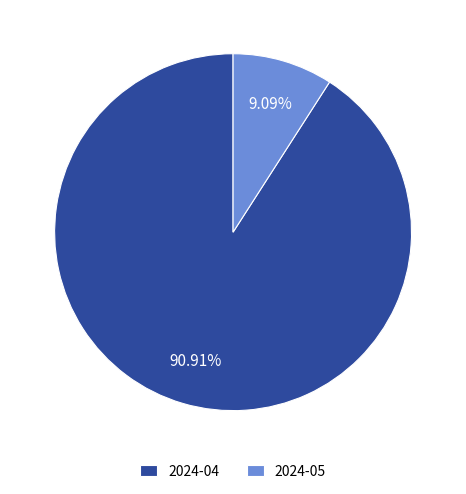

Is it true that 2024-05 is 3% of the pie?

False